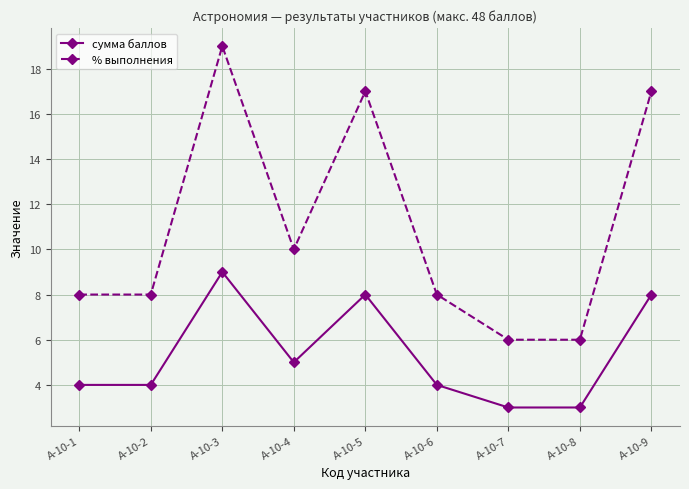

In сумма баллов, how many points are higher than both neighbors (excluding endpoints)?

2